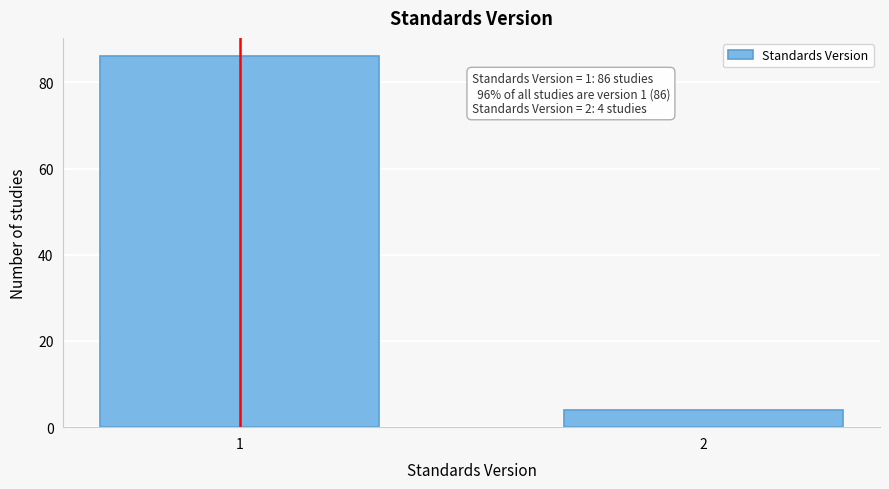

Reading right to left, what are all the values shown in this chart?

4	86